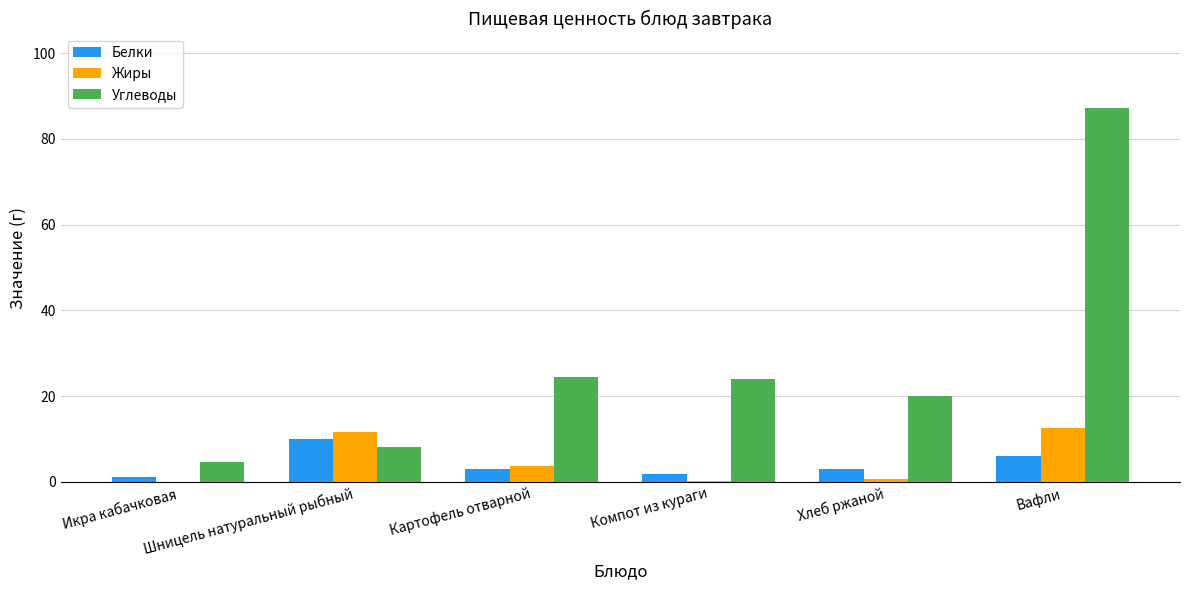

What is the greatest value displayed?

87.2